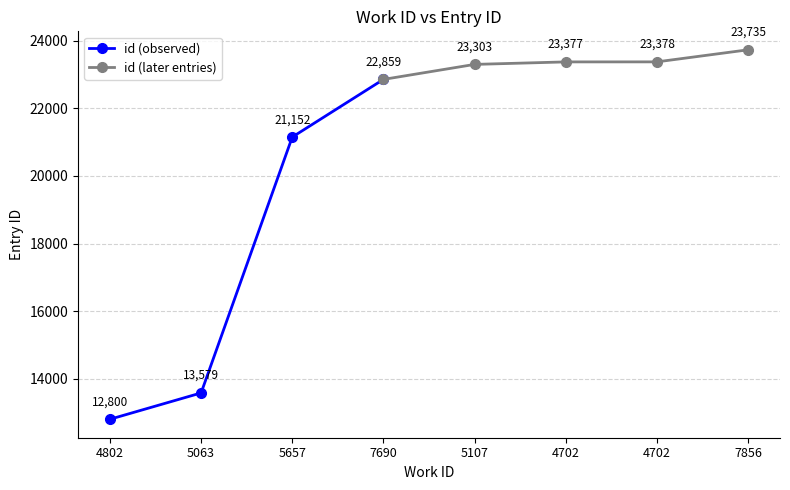

What is the ratio of the value at 5107 to the value at 5657?

1.1